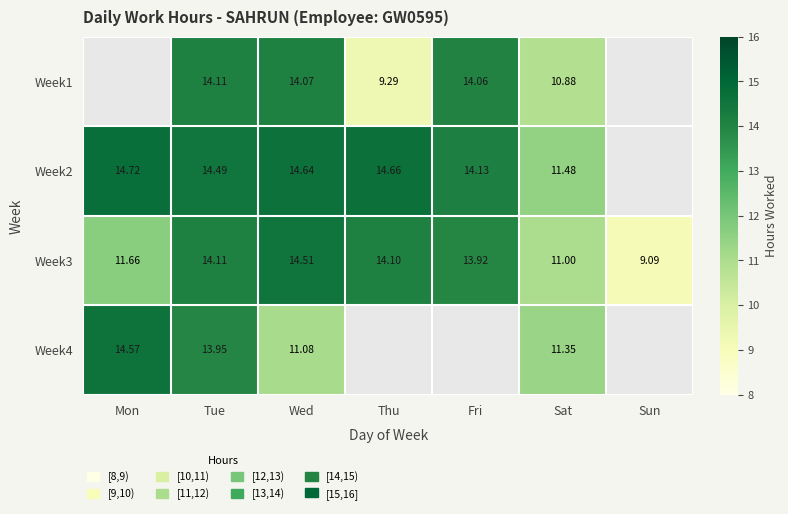

List the labels in order of Week3 value, largest first.

Wed, Tue, Thu, Fri, Mon, Sat, Sun